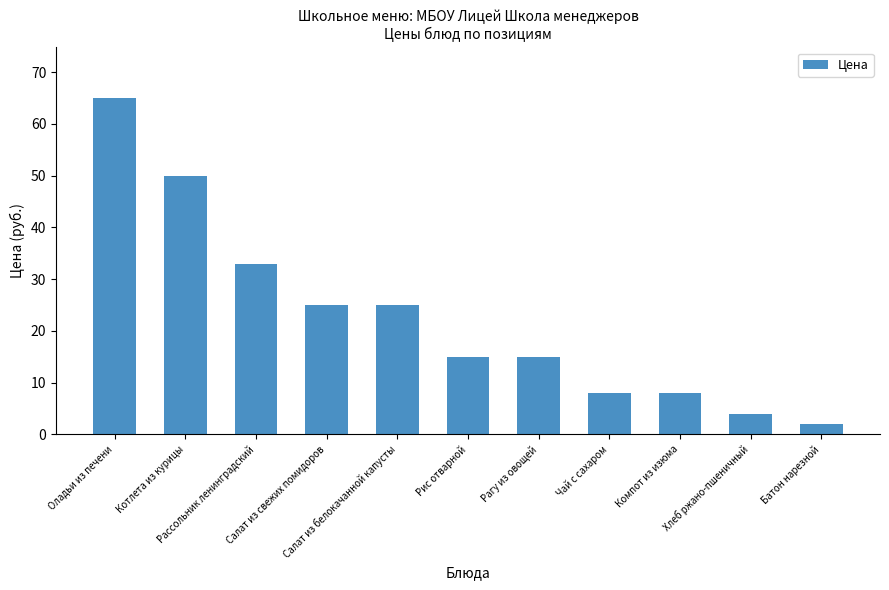

What is the sum of the values at Салат из белокачанной капусты and Батон нарезной?

27